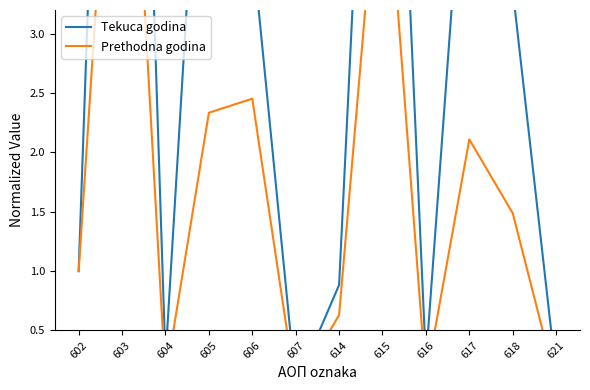

At which category does Tekuca godina reach its first local peak?

603